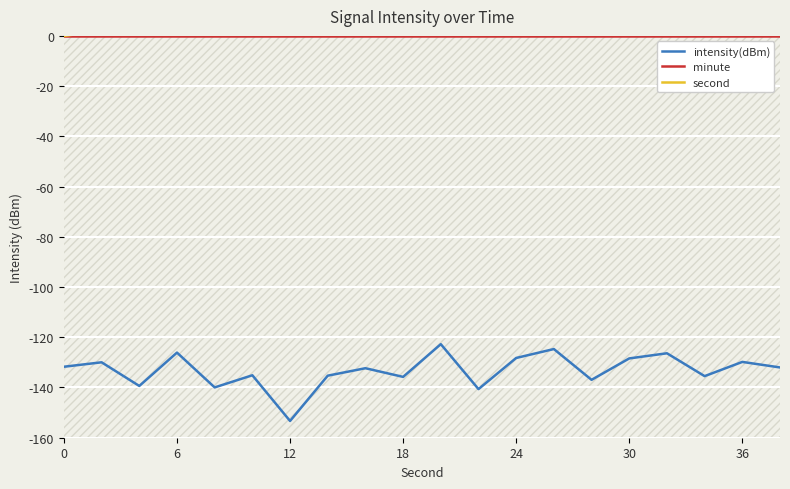

Reading left to right, list all the values displayed in this chart.

intensity(dBm): -131.7	-130.0	-139.4	-126.1	-140.0	-135.1	-153.3	-135.3	-132.3	-135.8	-122.7	-140.6	-128.2	-124.7	-136.9	-128.4	-126.4	-135.5	-129.8	-132.0
minute: 0.0	0.0	0.0	0.0	0.0	0.0	0.0	0.0	0.0	0.0	0.0	0.0	0.0	0.0	0.0	0.0	0.0	0.0	0.0	0.0
second: 0.0	2.0	4.0	6.0	8.0	10.0	12.0	14.0	16.0	18.0	20.0	22.0	24.0	26.0	28.0	30.0	32.0	34.0	36.0	38.0